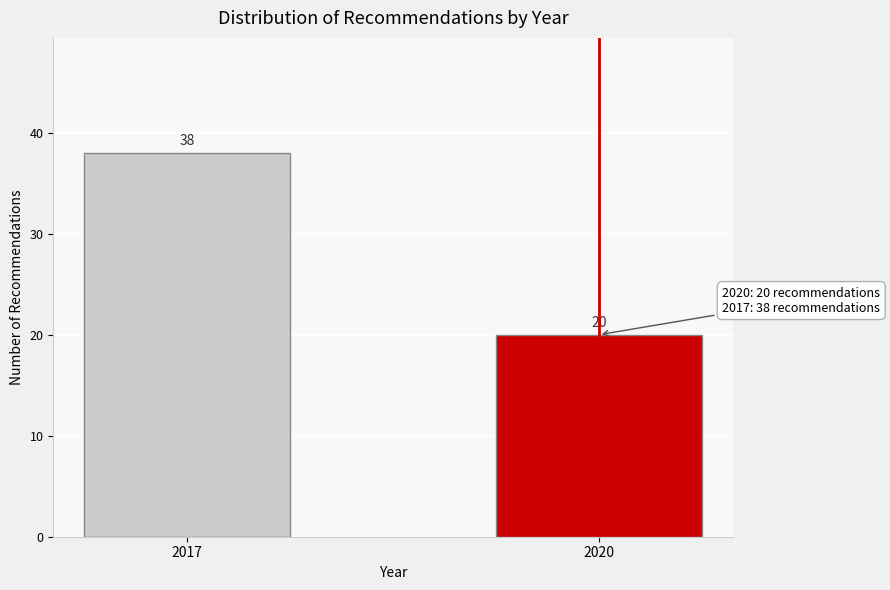

Reading left to right, transcribe all the data shown in this chart.

2017=38	2020=20